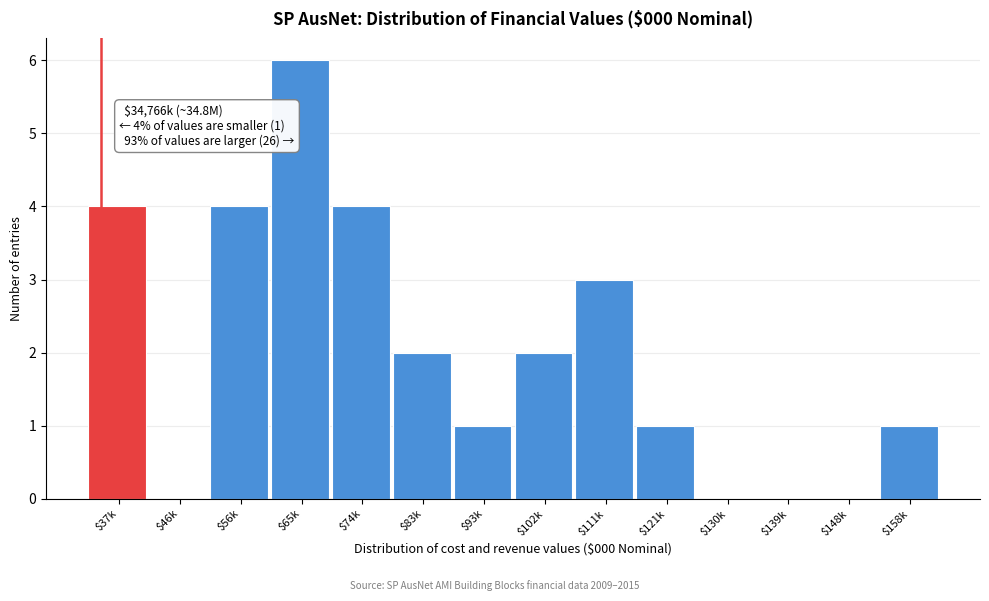

What is the sum of all values?

28